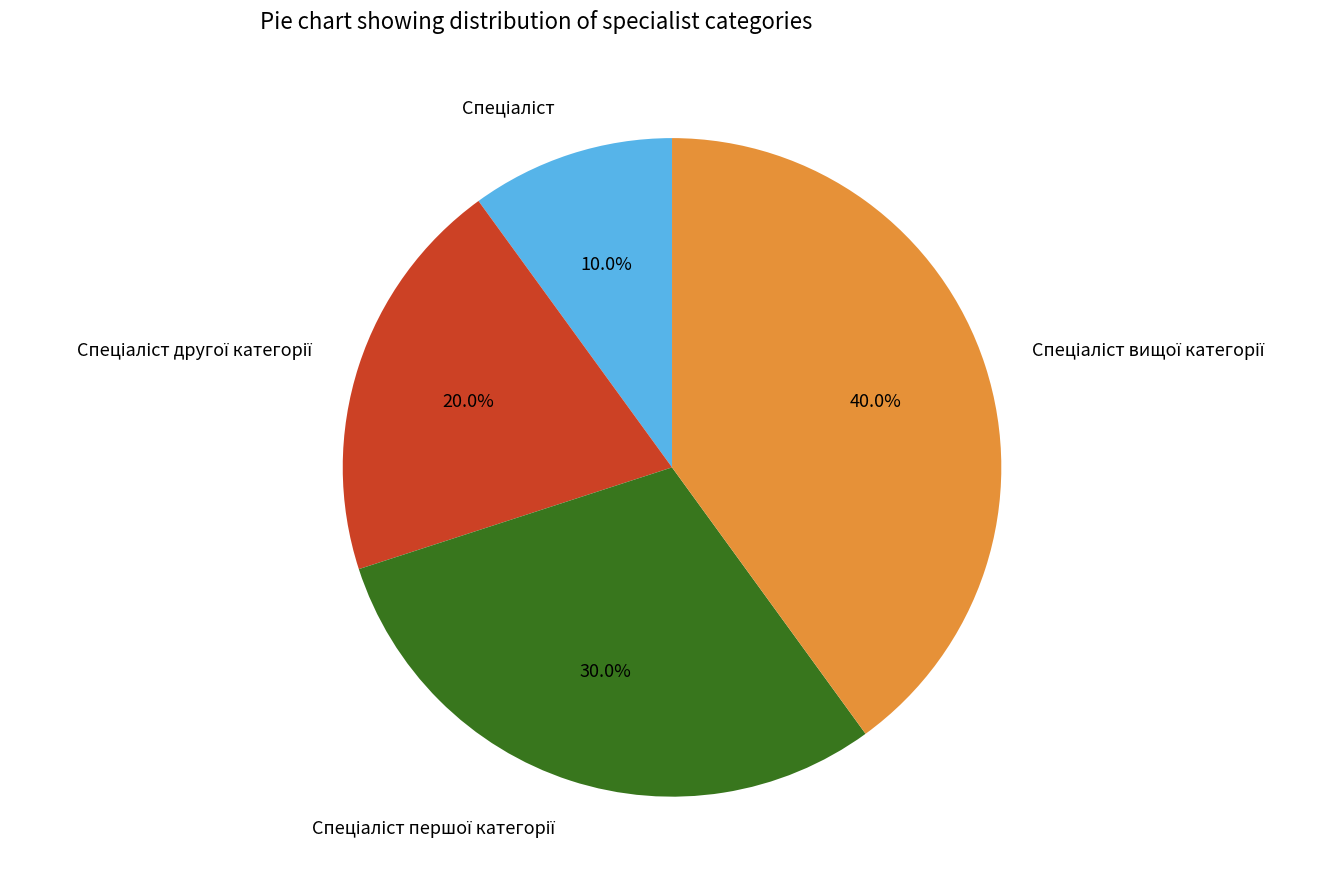

Does any single category account for the majority?

No